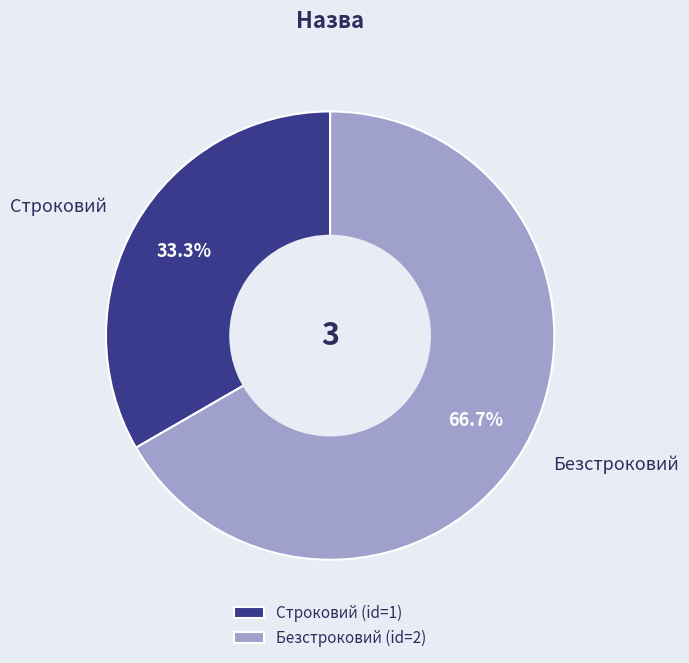

To the nearest percent, what is the average slice percentage?

50%